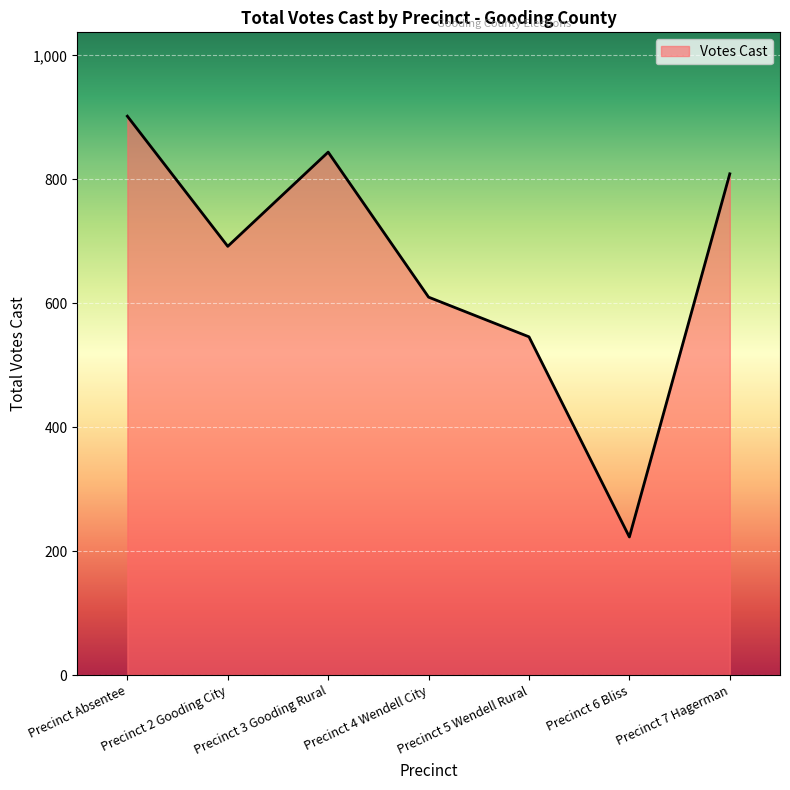

List the labels in order of value, smallest first.

Precinct 6 Bliss, Precinct 5 Wendell Rural, Precinct 4 Wendell City, Precinct 2 Gooding City, Precinct 7 Hagerman, Precinct 3 Gooding Rural, Precinct Absentee